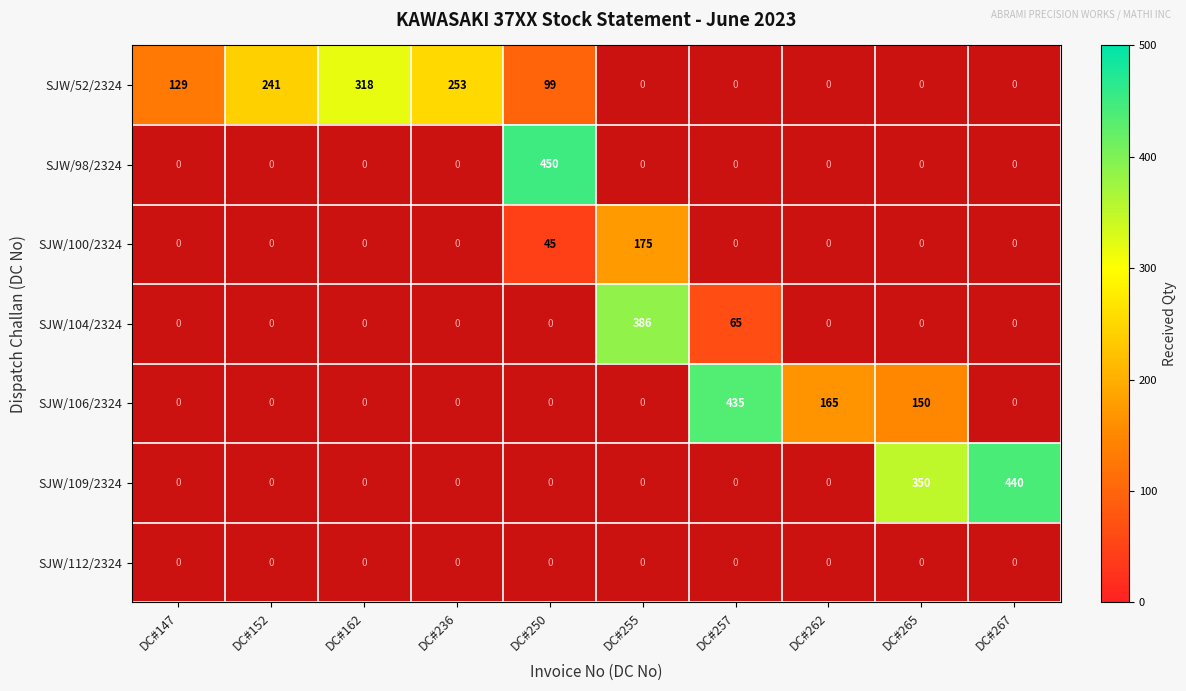

Is it true that SJW/100/2324 equals 285 at DC#255?

False